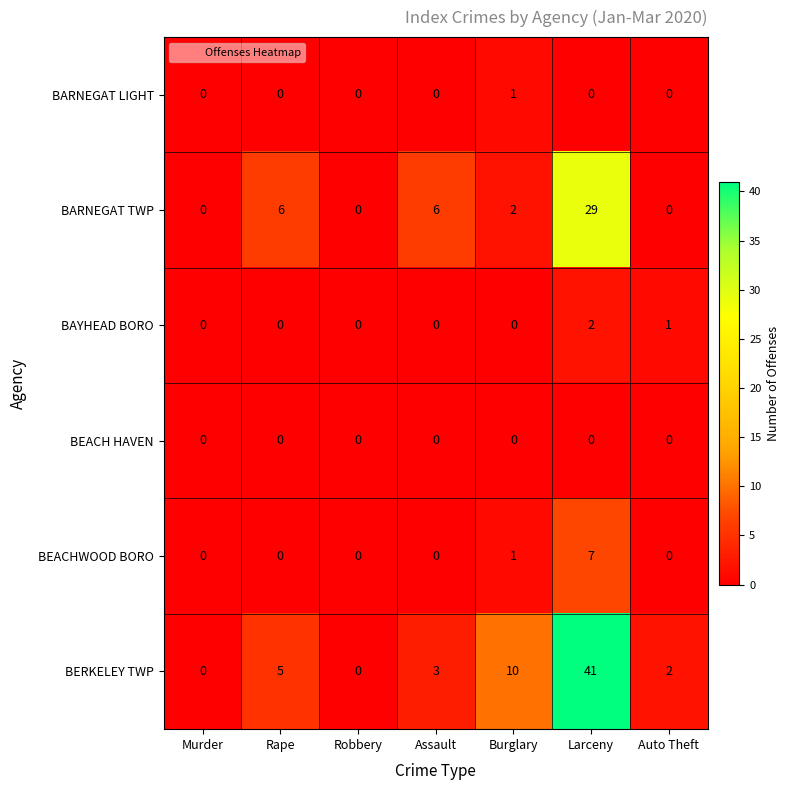

Which series changed the most between Rape and Larceny?

BERKELEY TWP